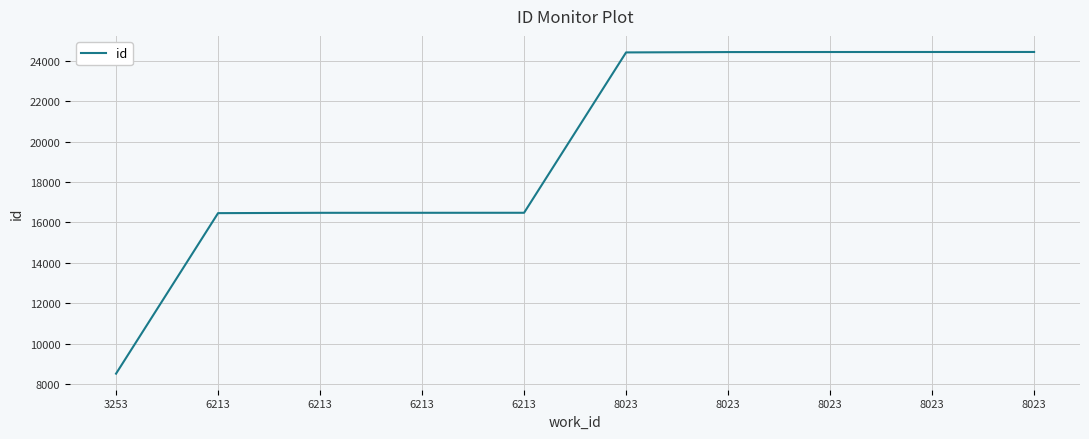

How many categories are shown in the chart?

10